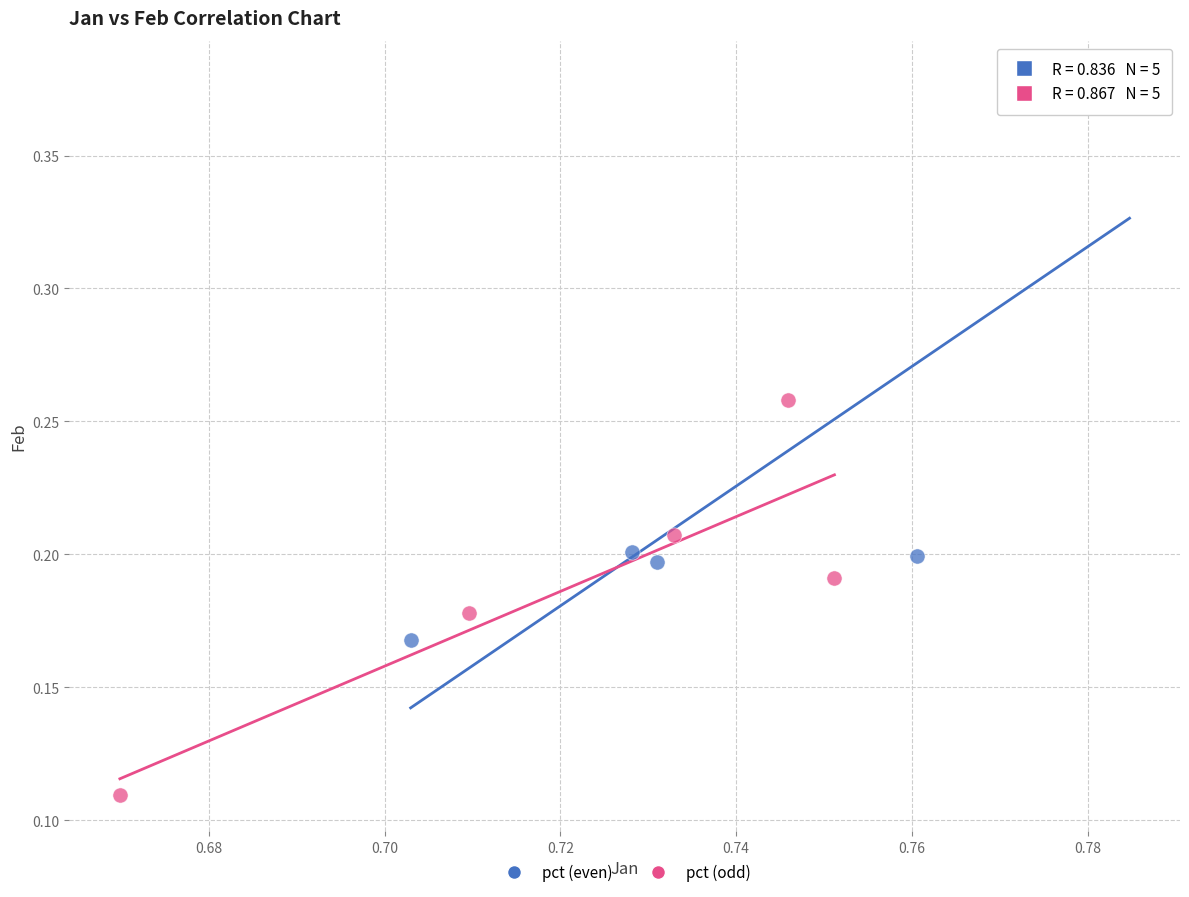

Which series contains the highest Y value?

pct (even)